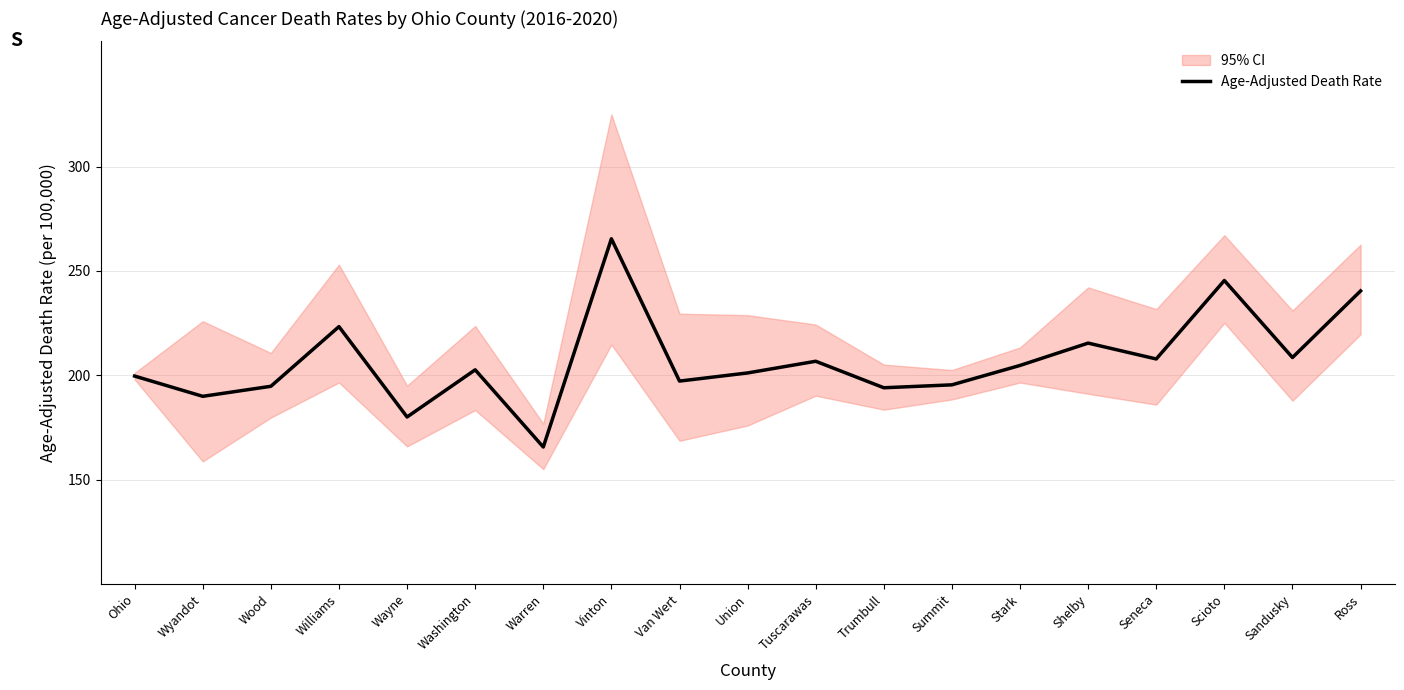

Is this an area chart (filled region under the line)?

No